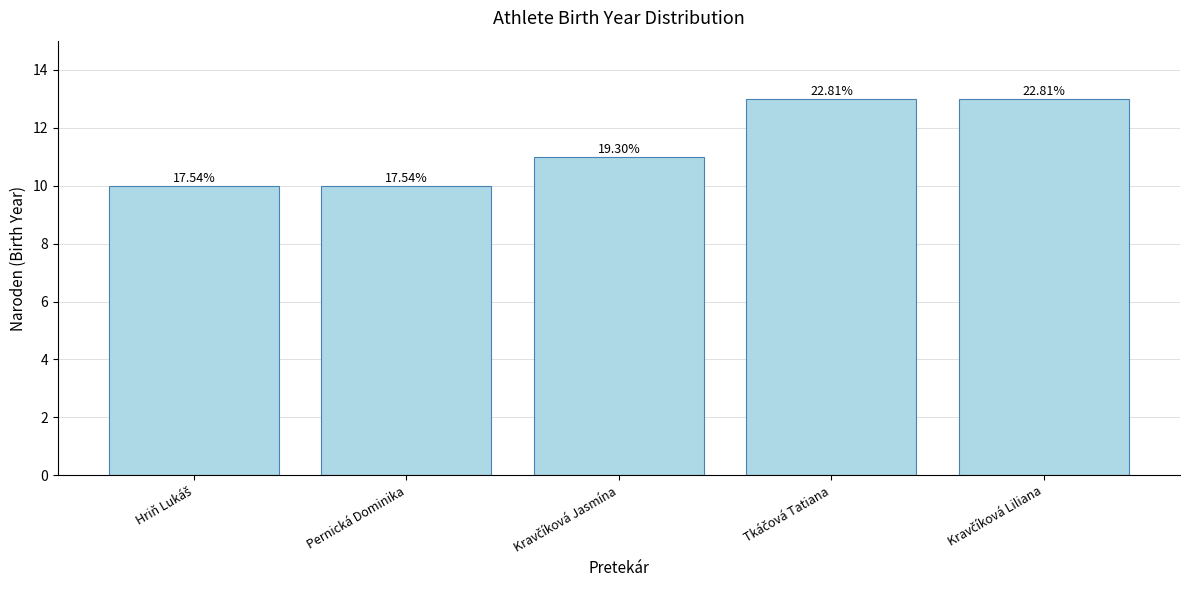

At which category does the chart reach its peak across all series?

Tkáčová Tatiana